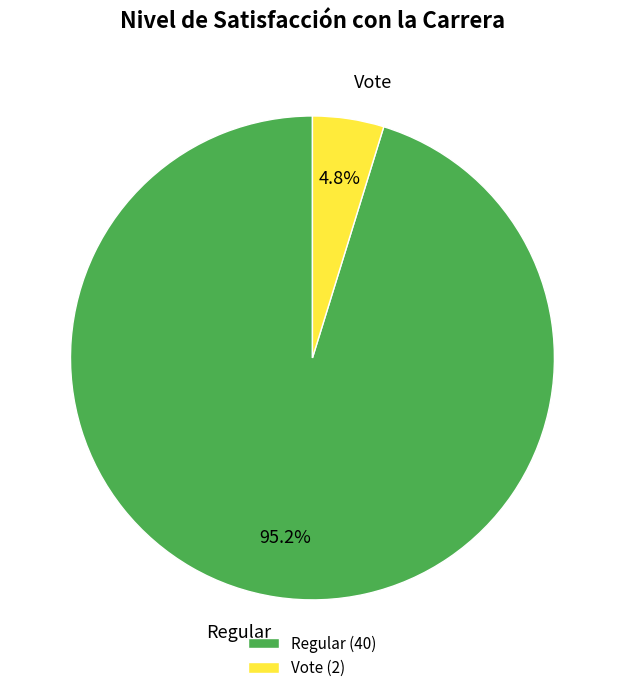

Between Vote and Regular, which is larger?

Regular